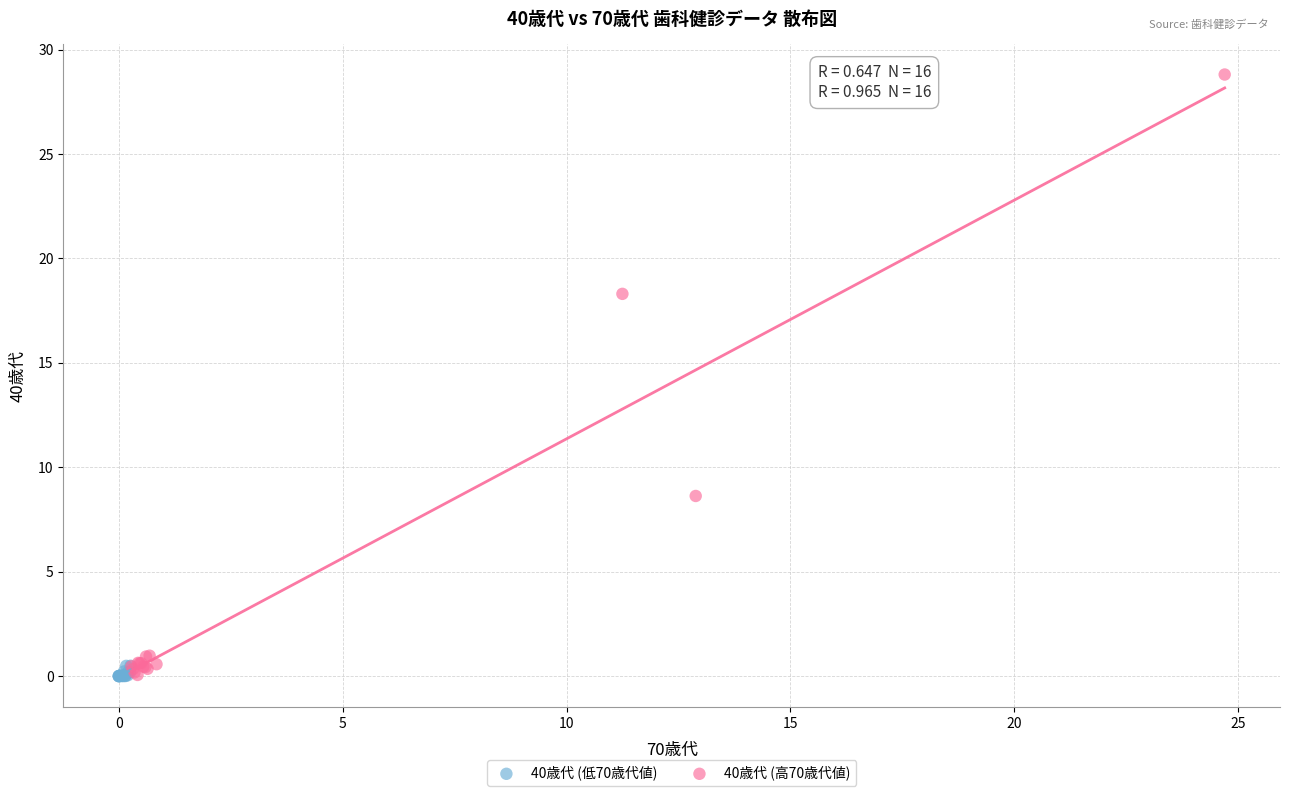

Which series has the widest spread of Y values?

40歳代 (高70歳代値)